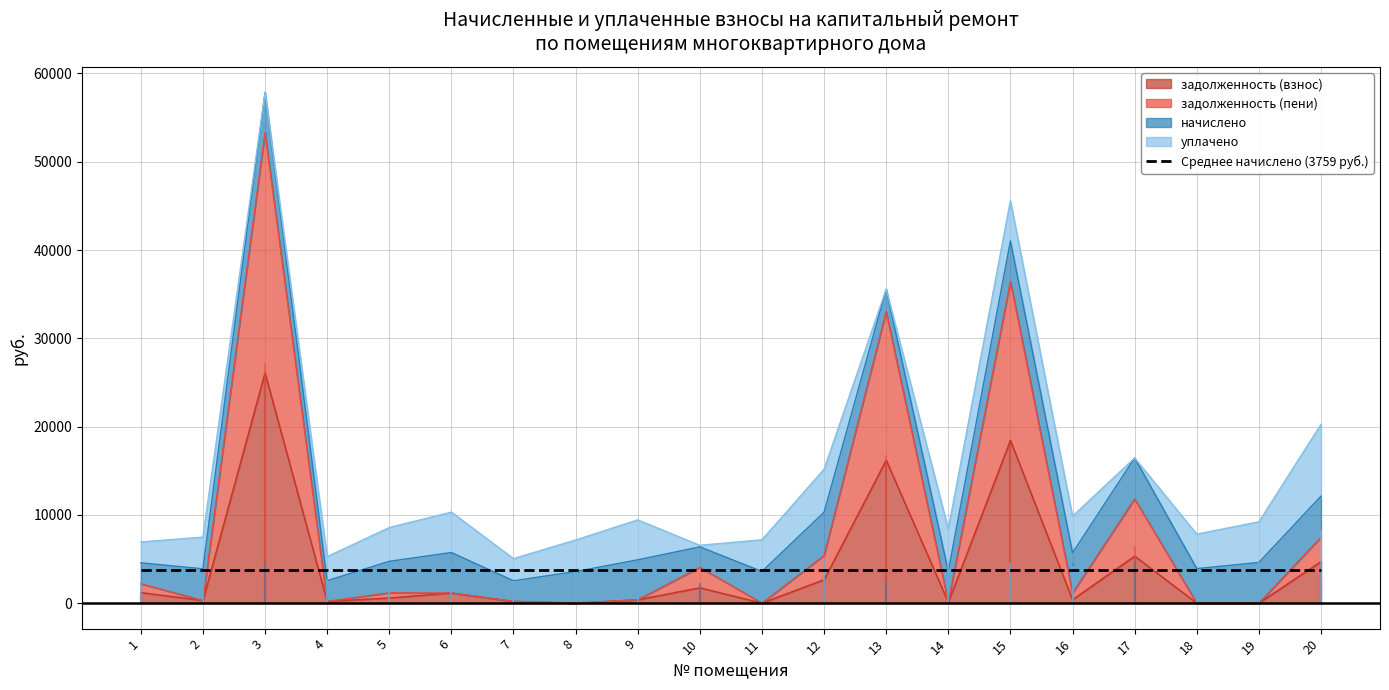

At which category is the sum across all series the highest?

3